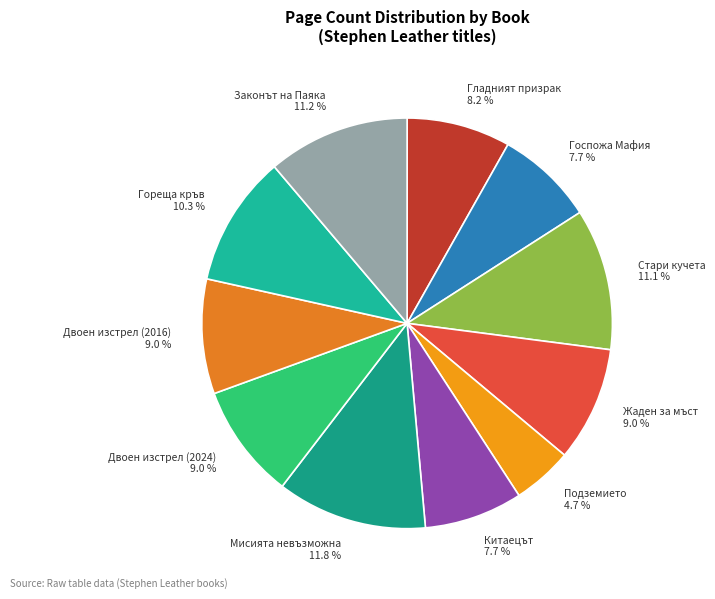

What percentage do Гореща кръв 10.3 % and Китаецът 7.7 % together represent?

18.1%